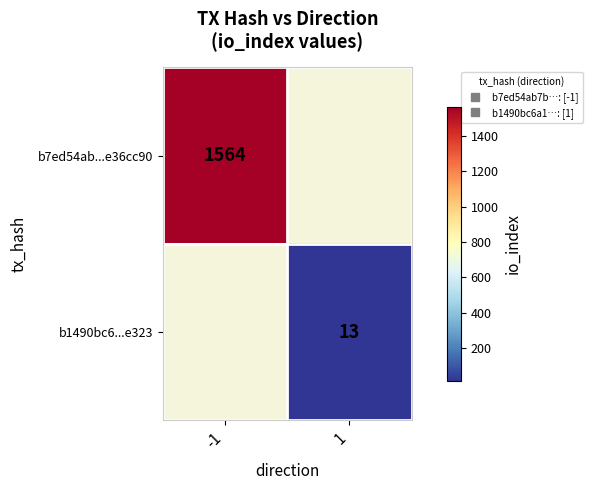

What is the greatest value displayed?

1564.0